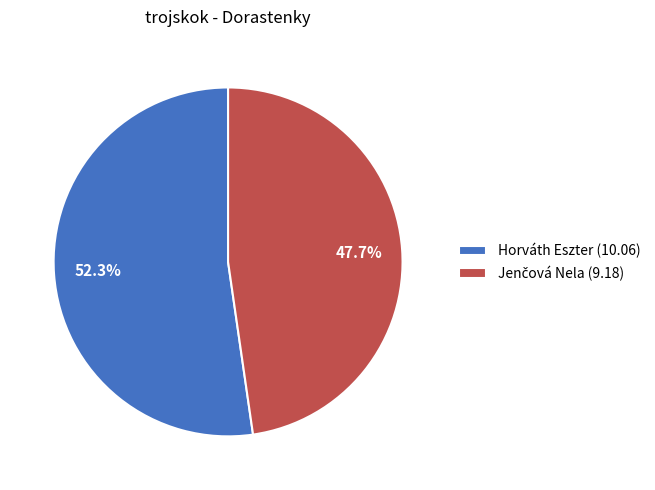

Is there any slice that represents more than half of the pie?

Yes